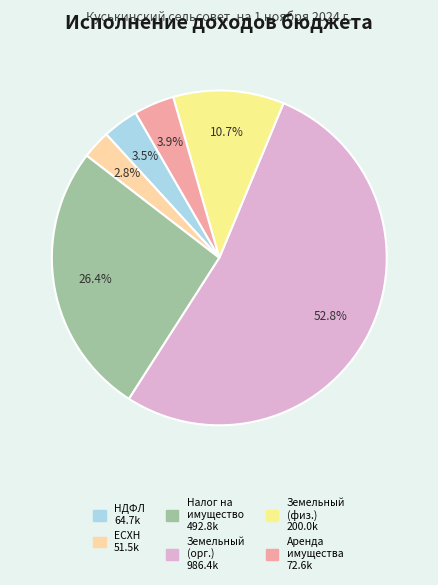

Count the number of slices in the pie.

6